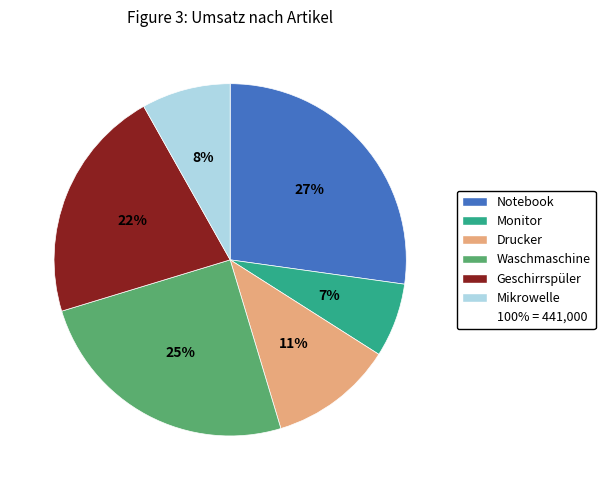

Does any single category account for the majority?

No